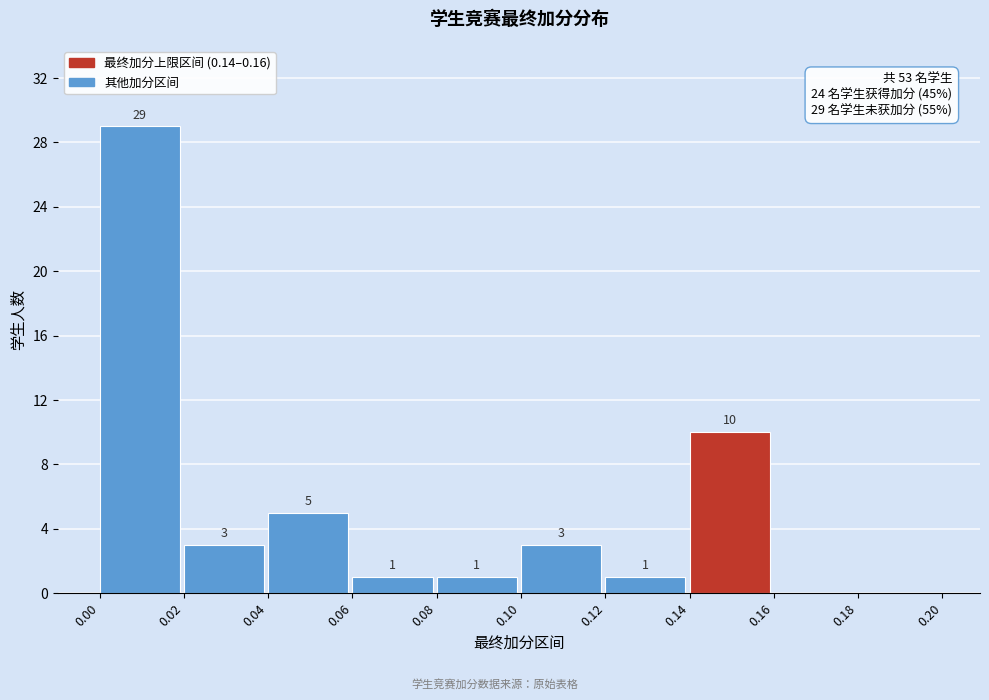

Which range on the x-axis has the tallest bar?

0.00 to 0.02